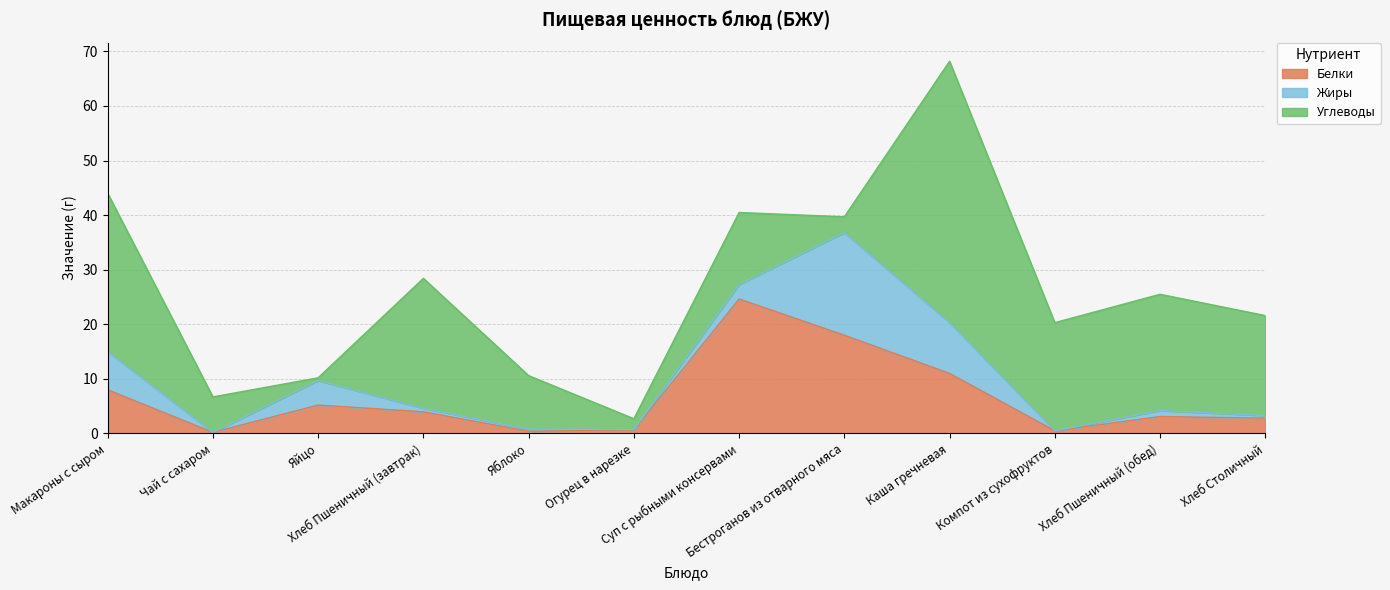

What are all the series names shown in the legend?

Белки, Жиры, Углеводы